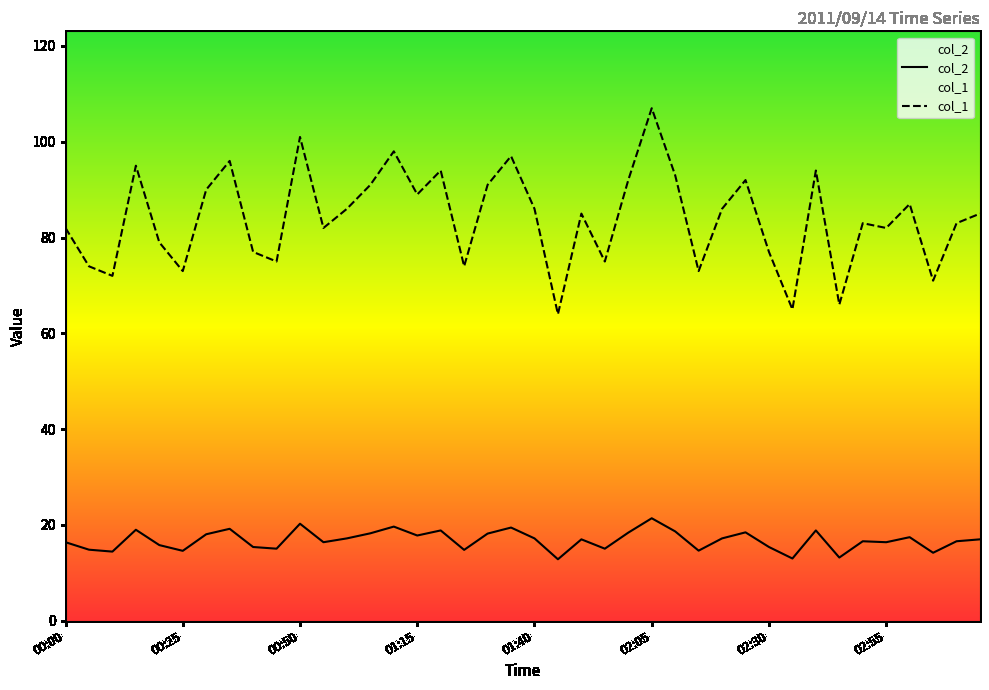

True or false: col_1 has a value of 77.0 at 00:40.

True